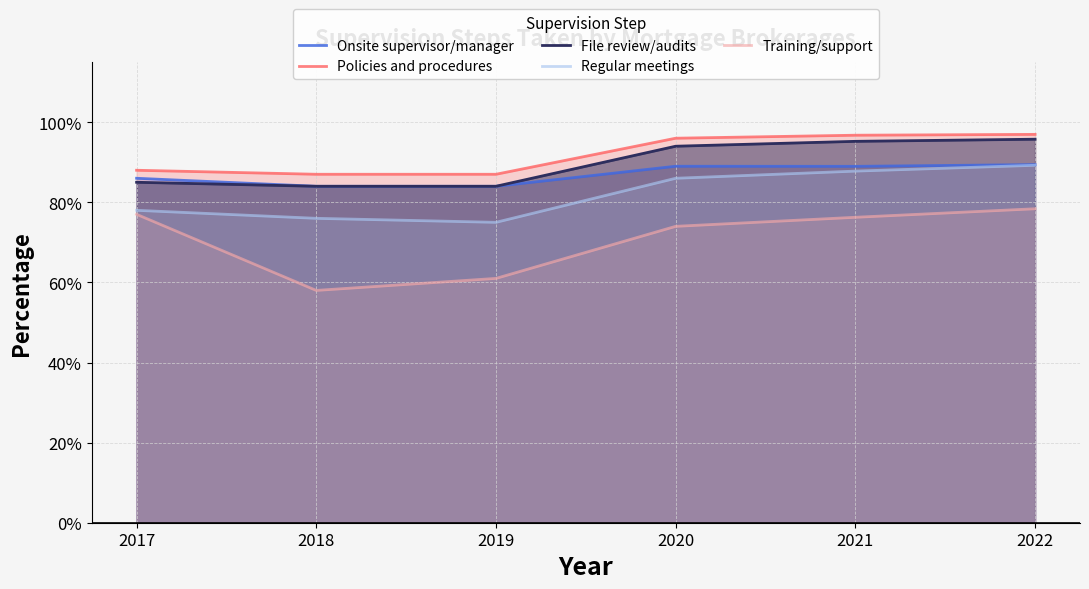

True or false: File review/audits and Regular meetings cross at least once.

False